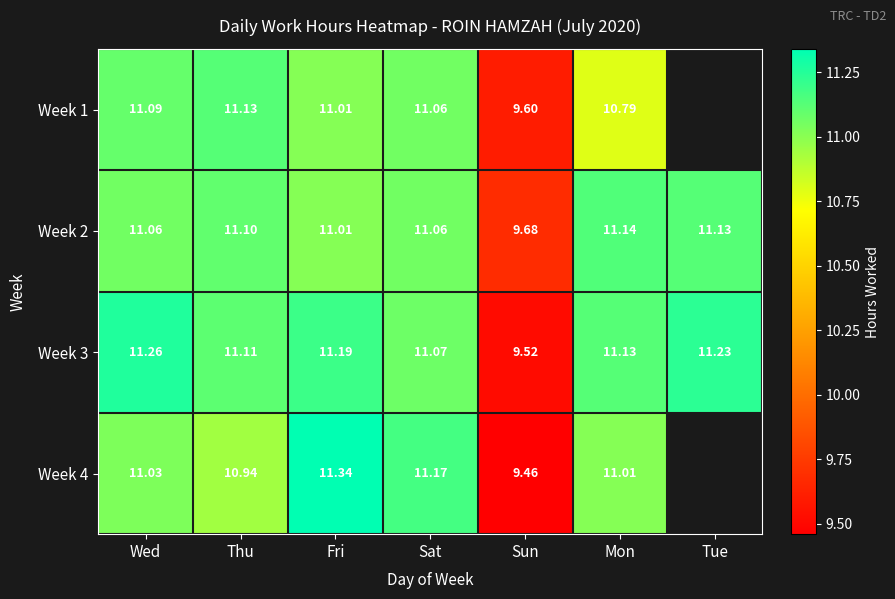

What is the sum of all Week 3 values?

76.5